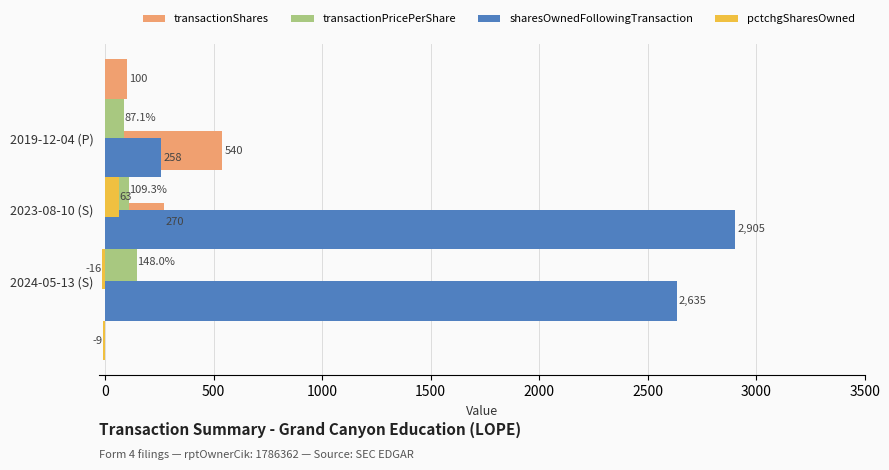

Which series has the largest total across all categories?

sharesOwnedFollowingTransaction